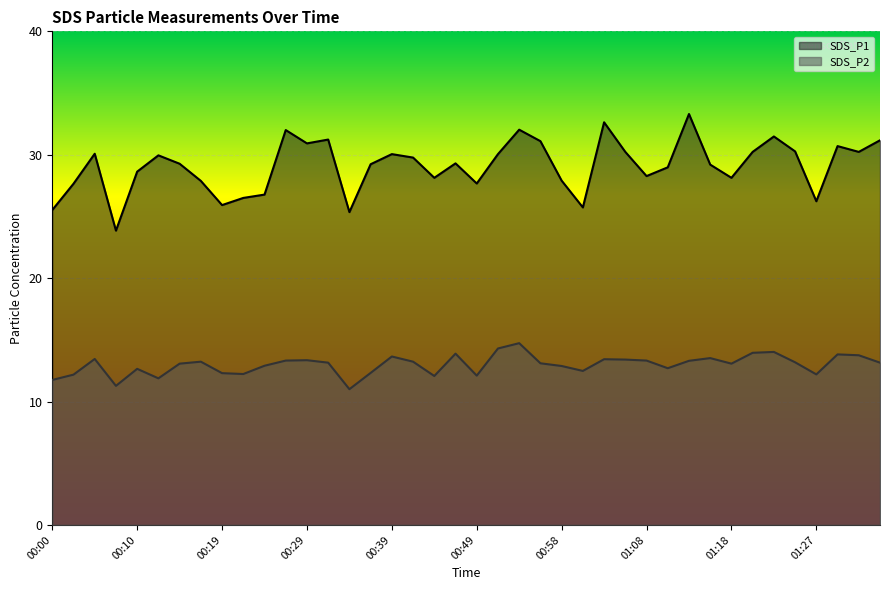

List the labels in order of SDS_P2 value, smallest first.

00:34, 00:07, 00:00, 00:12, 00:44, 00:49, 00:02, 01:27, 00:22, 00:19, 00:36, 01:01, 00:10, 01:10, 00:58, 00:24, 00:15, 01:18, 00:56, 00:32, 01:35, 01:25, 00:17, 00:41, 01:13, 00:27, 01:08, 00:29, 01:05, 01:03, 00:05, 01:15, 00:39, 01:32, 01:30, 00:46, 01:20, 01:23, 00:51, 00:53